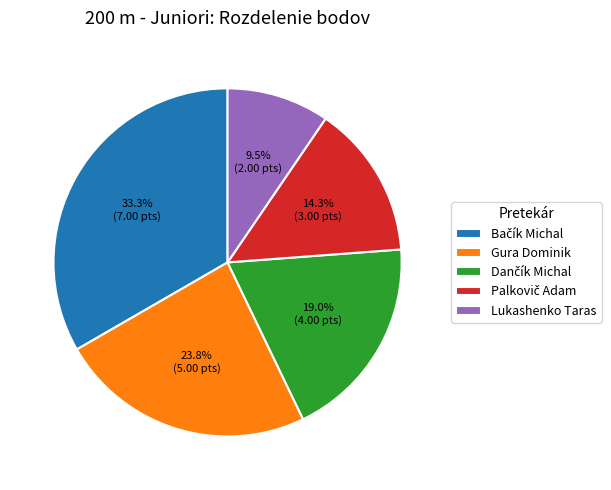

What percentage is NOT represented by Lukashenko Taras?

90.5%